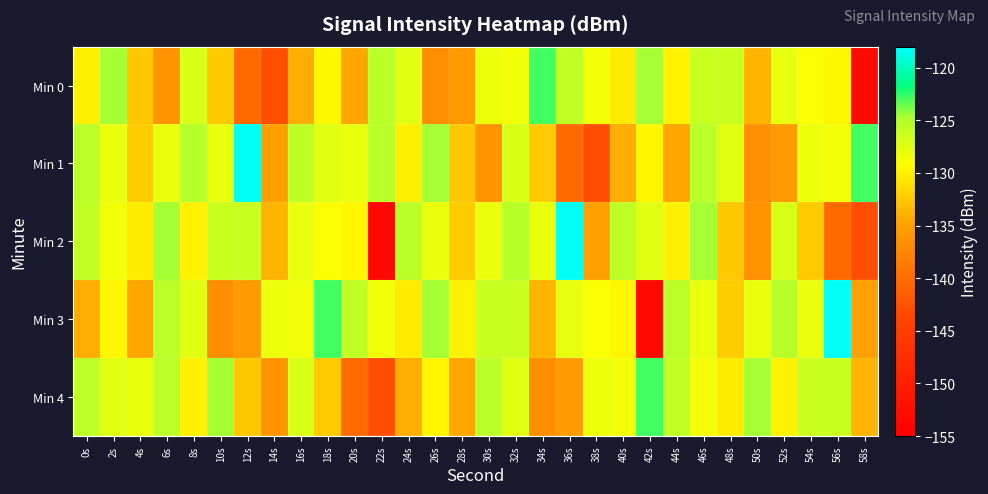

What is the smallest value displayed?

-153.6